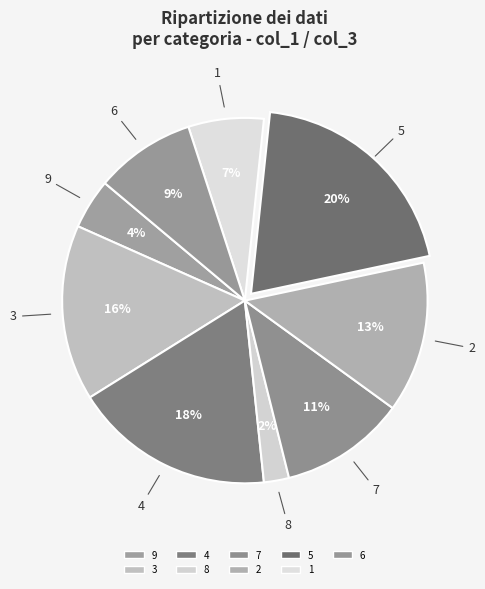

Is there any slice that represents more than half of the pie?

No